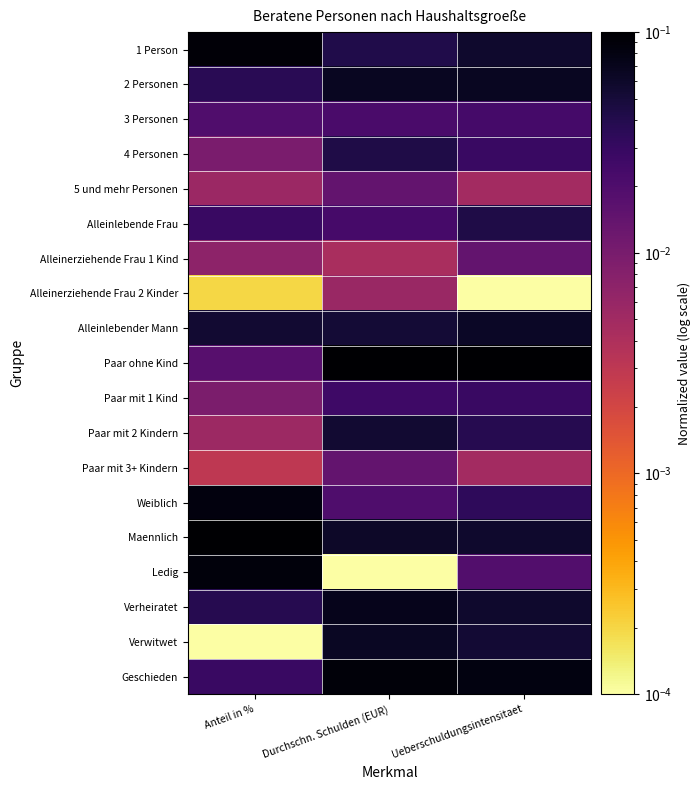

Which series has the largest total across all categories?

Maennlich